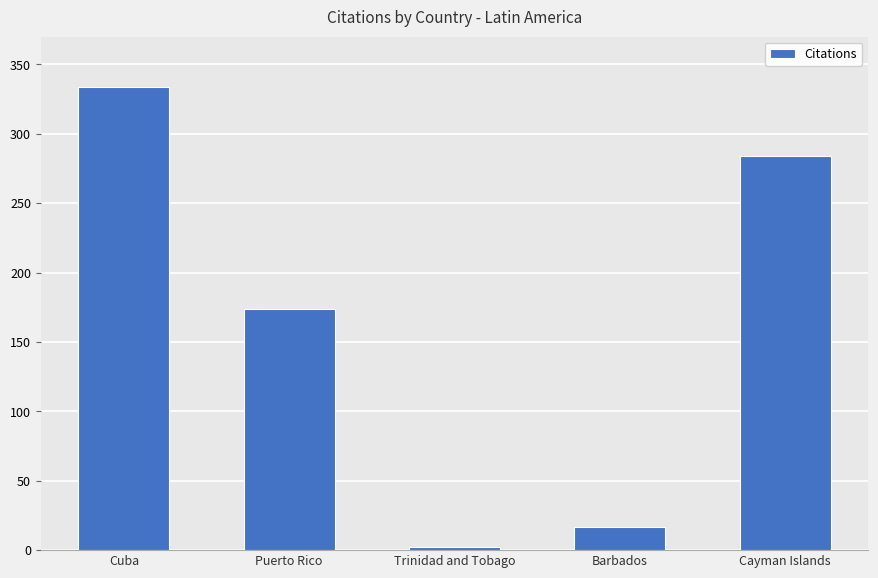

Which label corresponds to the largest value in the chart?

Cuba